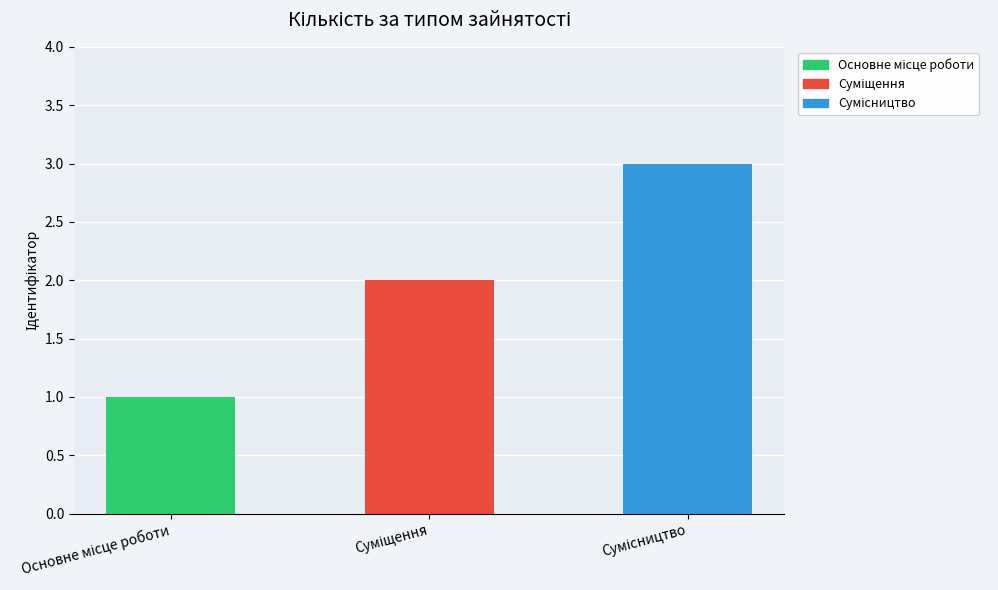

What is the average value?

2